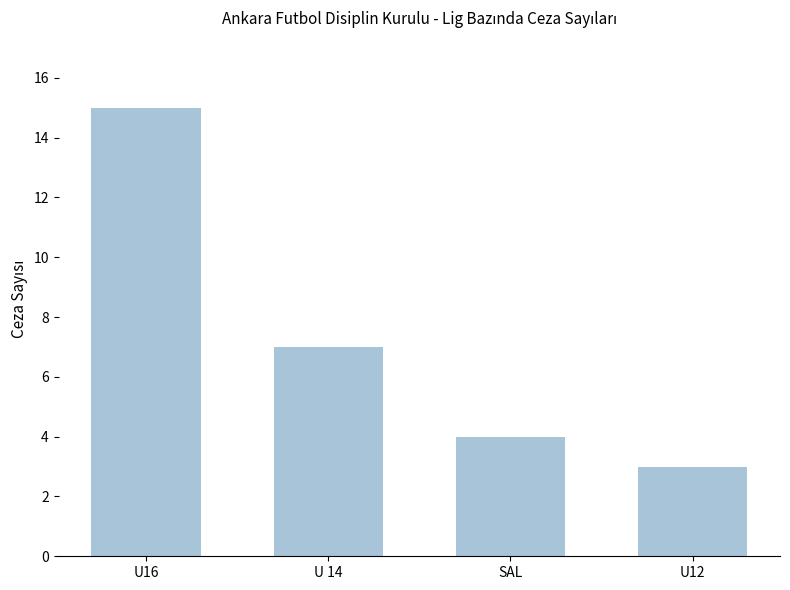

Reading right to left, list all the values displayed in this chart.

U12=3	SAL=4	U 14=7	U16=15